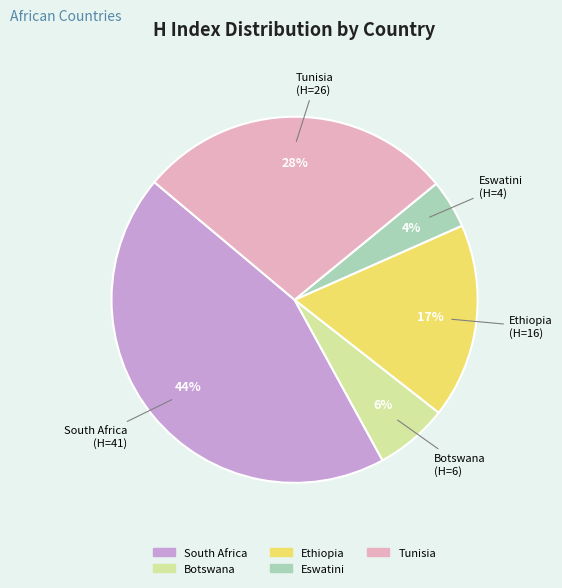

Rank the categories by value from highest to lowest.

South Africa, Tunisia, Ethiopia, Botswana, Eswatini